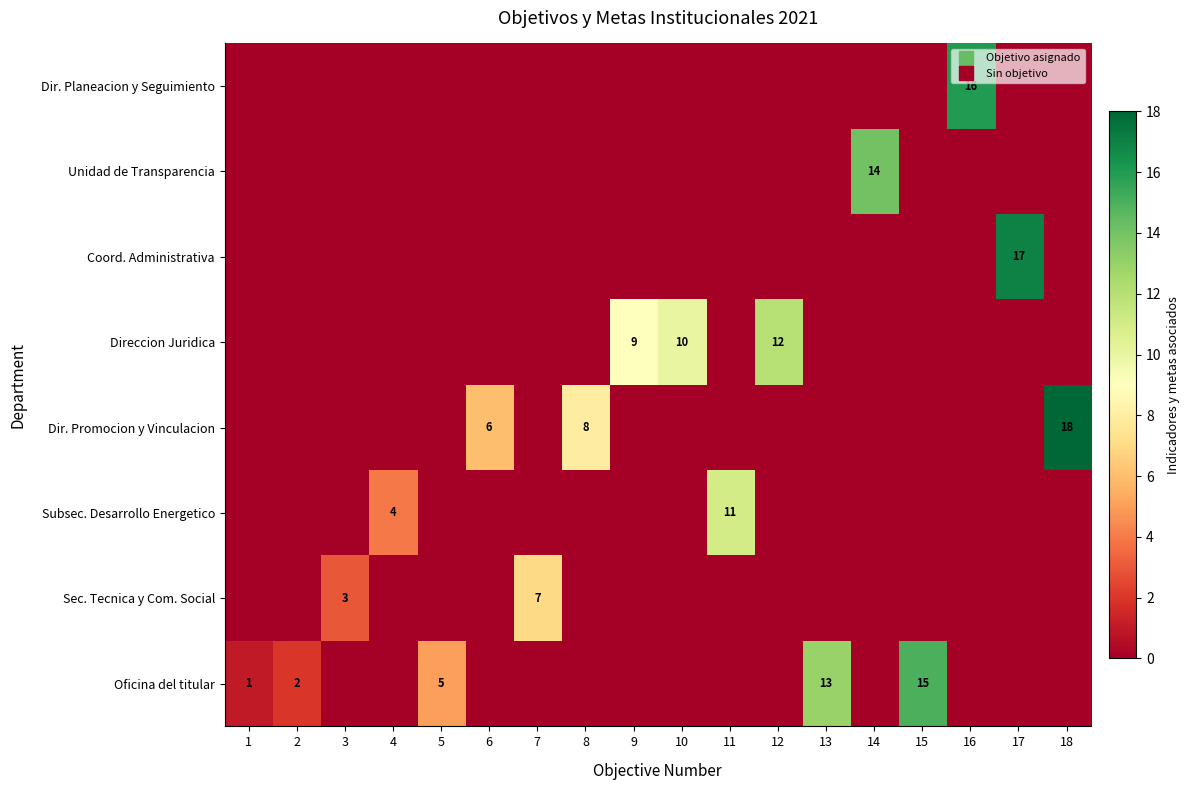

The value of Sec. Tecnica y Com. Social at 6 is 0. True or false?

True